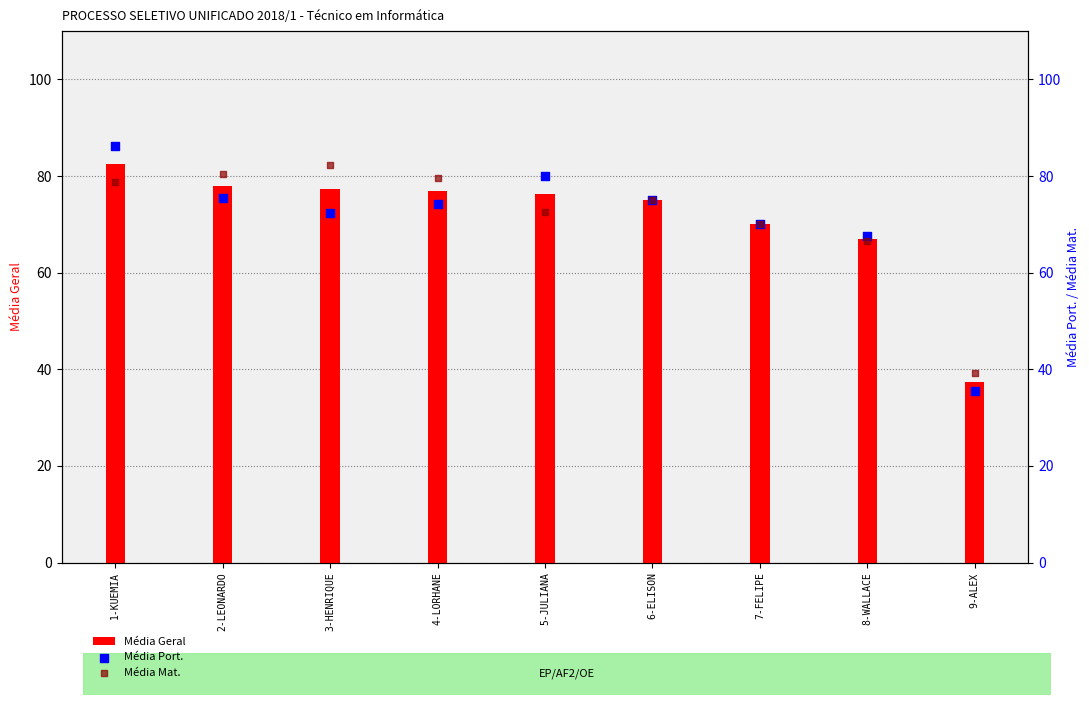

What are all the series names shown in the legend?

Média Geral, Média Port., Média Mat.